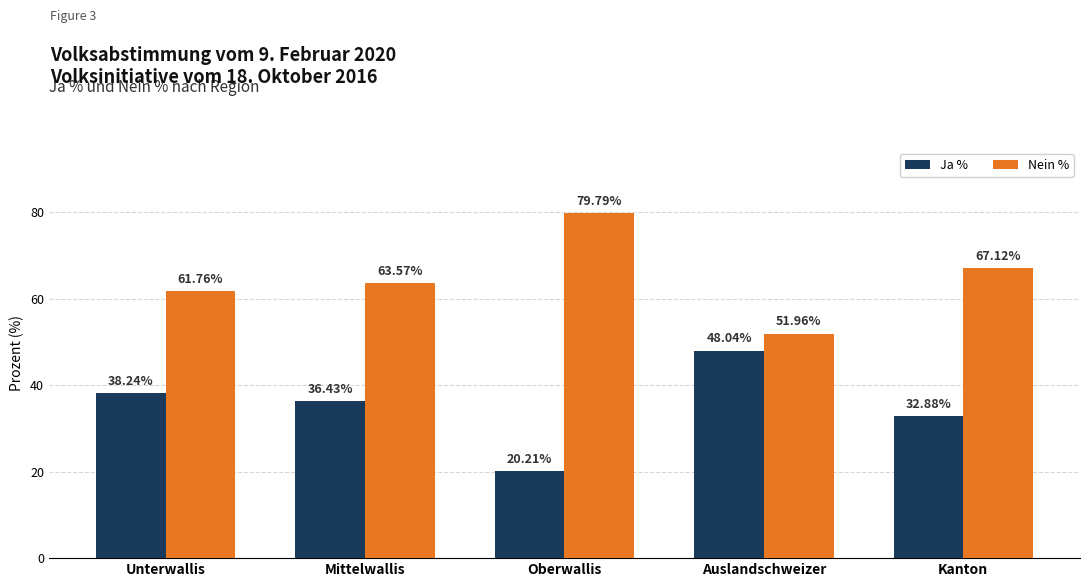

What is the difference between the highest and lowest values at Oberwallis?

59.6